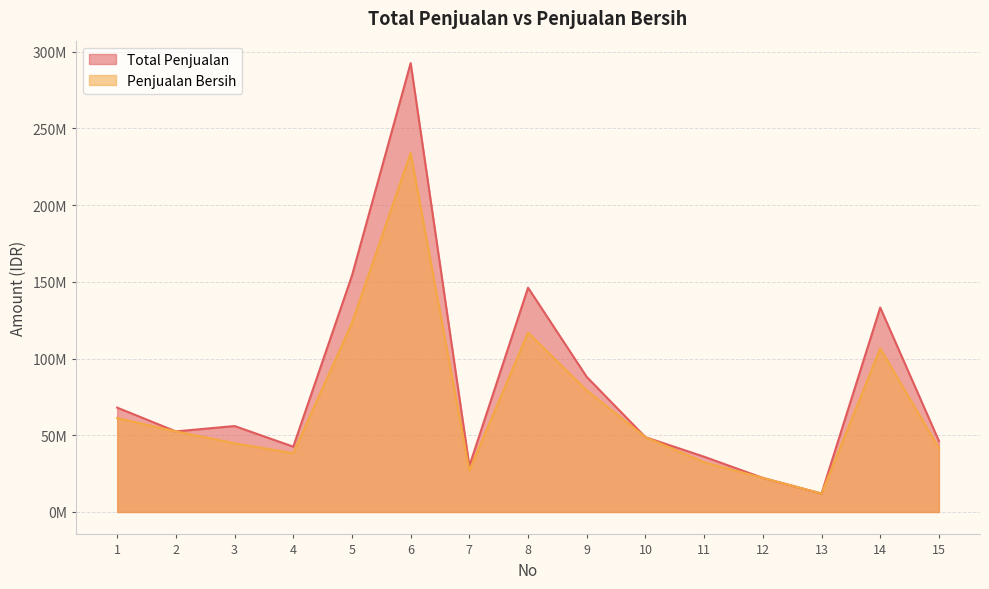

Does the chart have visible grid lines?

Yes